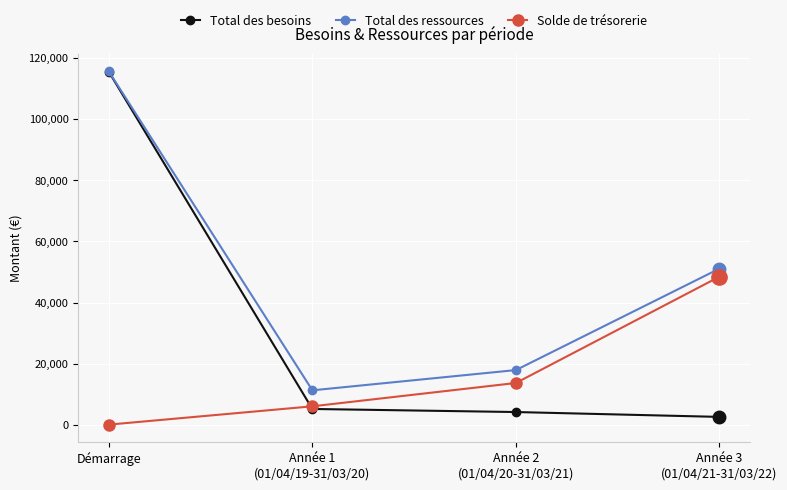

Where is the first local minimum for Total des ressources?

Année 1
(01/04/19-31/03/20)